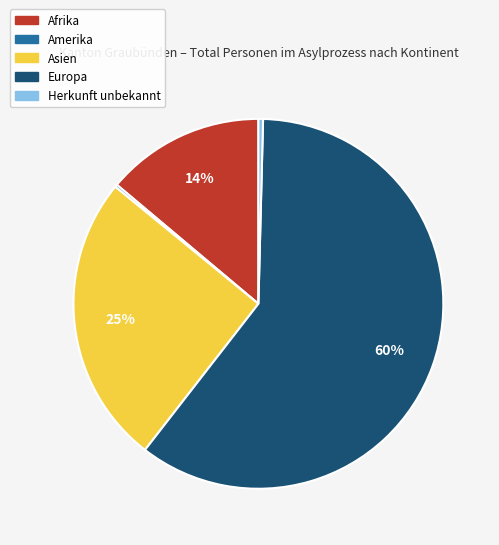

To the nearest percent, what is the average slice percentage?

20%